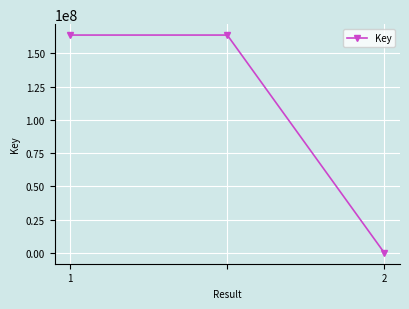

What is the average value?

109159363